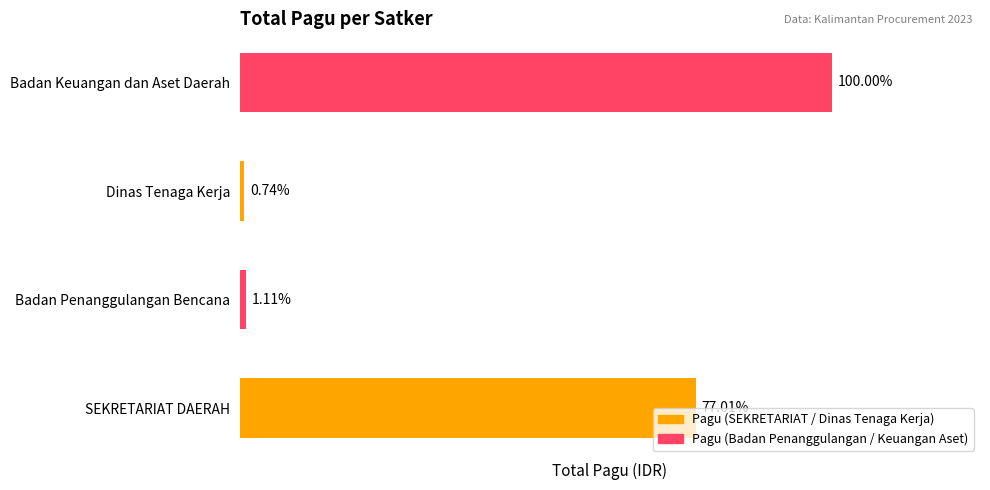

Are the bars horizontal?

Yes